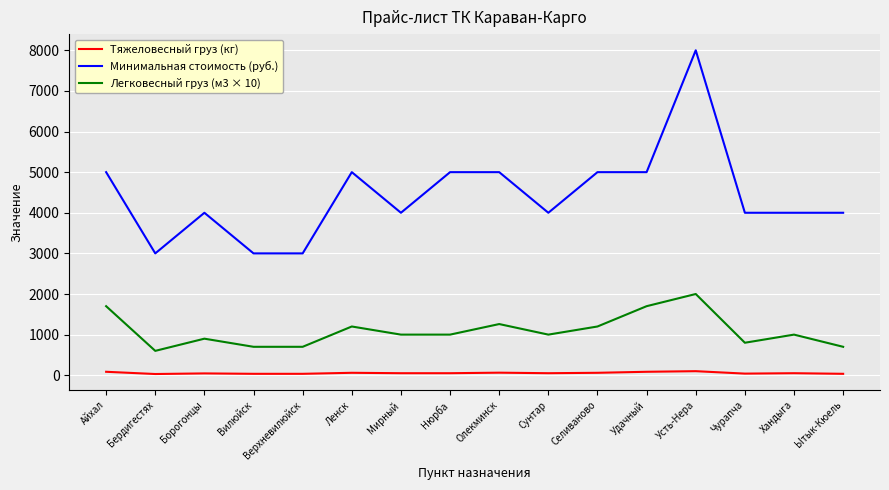

Read the Минимальная стоимость (руб.) value at Айхал.

5000